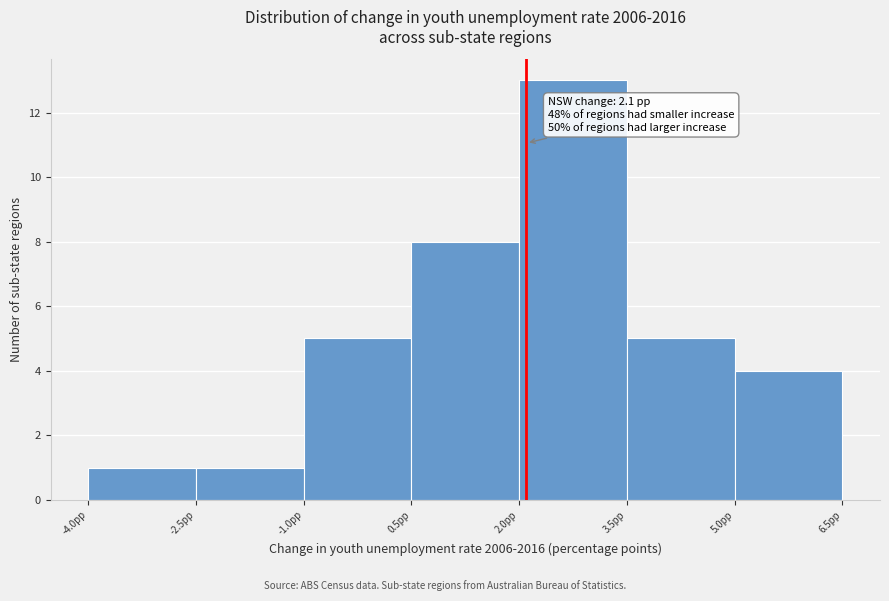

Over which range of the x-axis is the bar tallest?

2.0 to 3.5